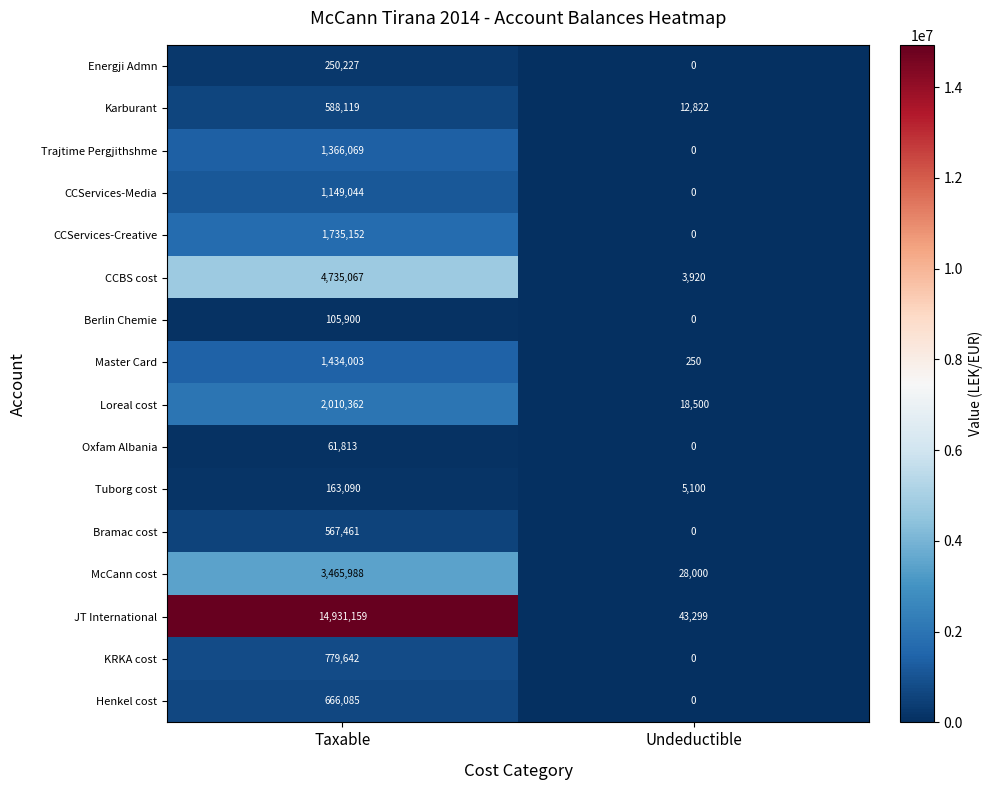

What is the difference between the maximum and minimum values in the CCServices-Creative series?

1735152